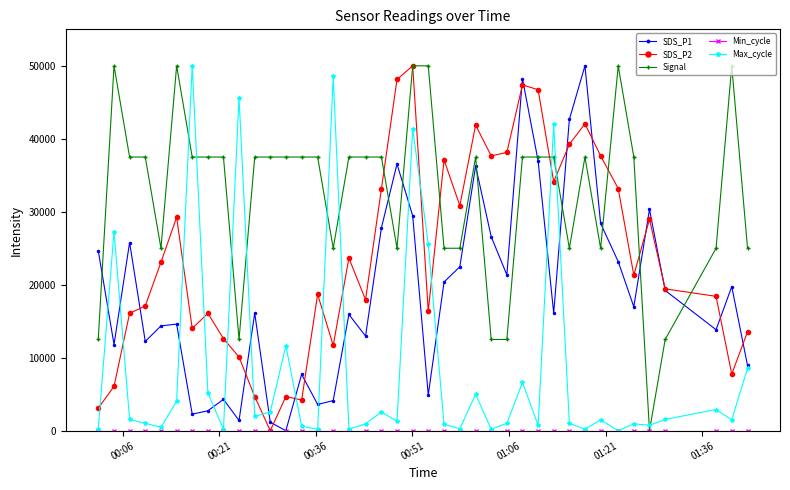

True or false: SDS_P2 has more than 0 interior local peaks.

True